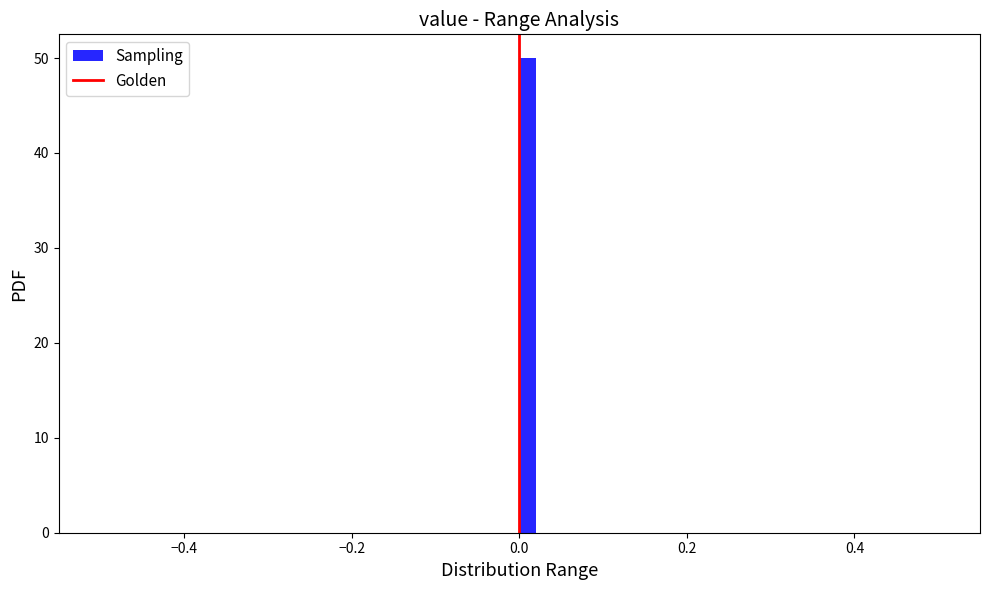

Around what value on the x-axis is the tallest bar? Give the approximate position of its centre, as read against the axis.

0.02